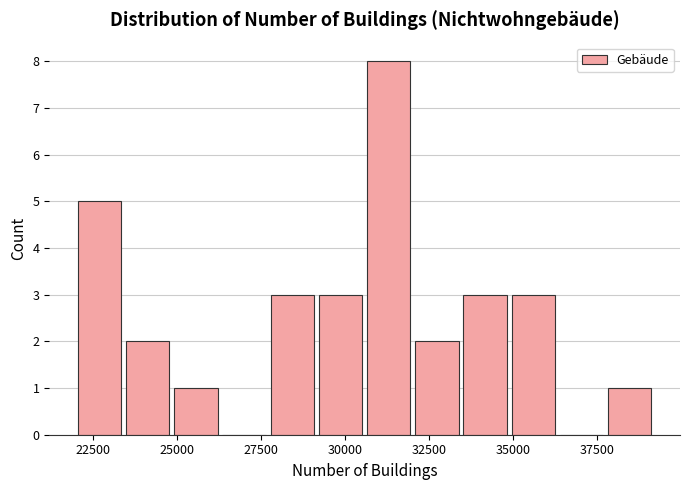

Around what value on the x-axis is the tallest bar? Give the approximate position of its centre, as read against the axis.

31500